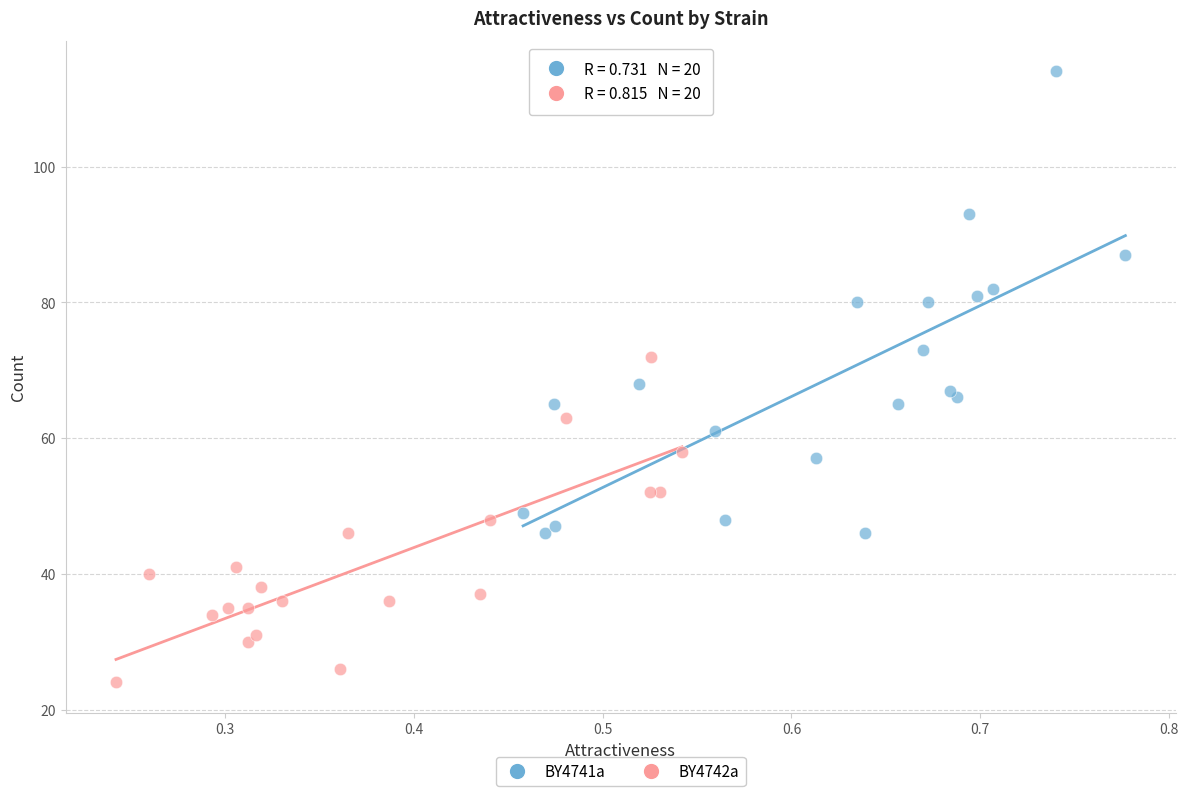

Which series contains the lowest Y value?

BY4742a